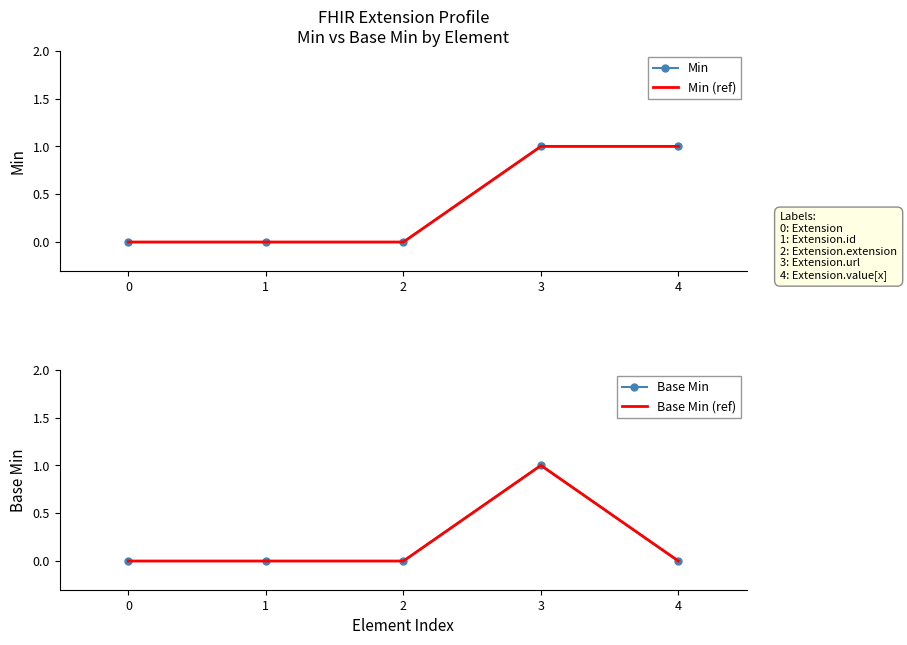

In Base Min (ref), how many points are higher than both neighbors (excluding endpoints)?

1